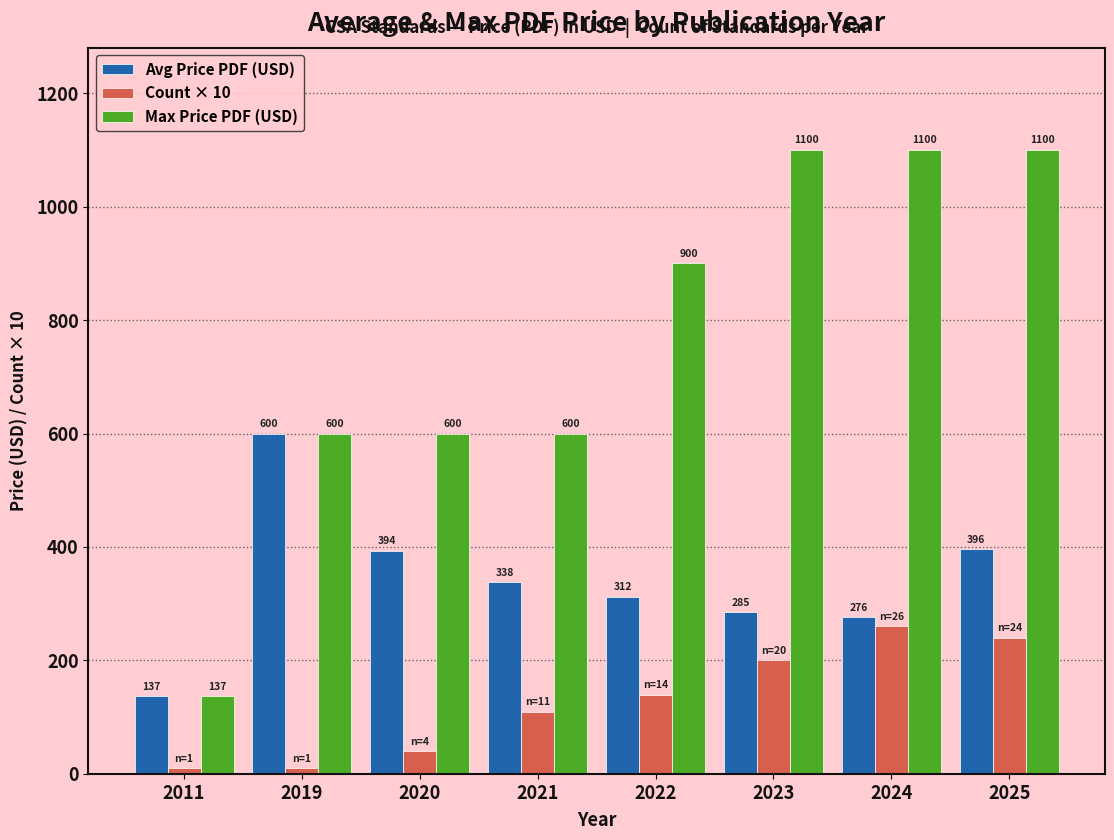

At which label is Avg Price PDF (USD) closest to 368?

2020